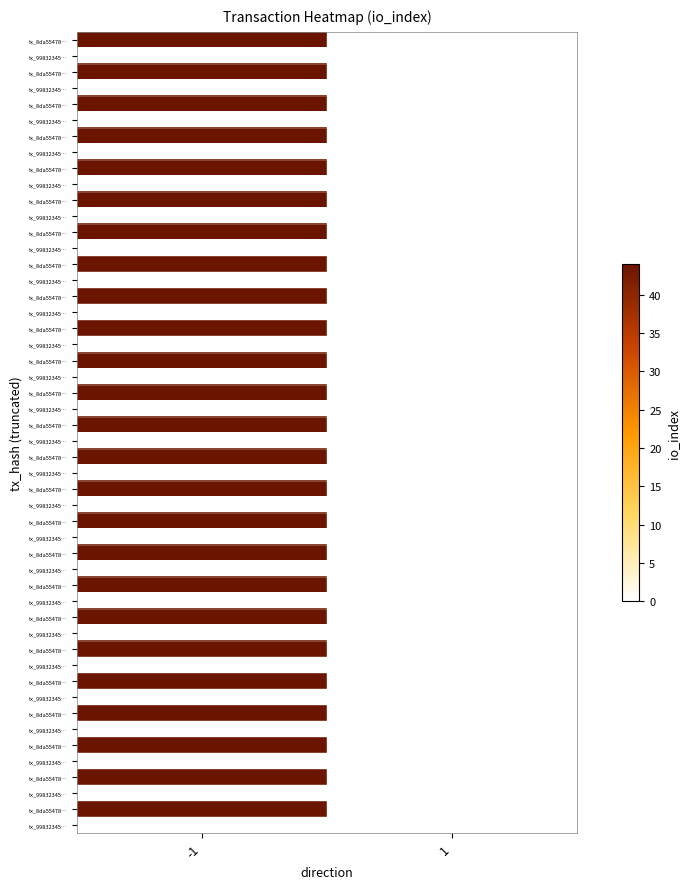

Where is 8da554786e4f2c884504dbffd8341fb244ff42d nearest to the value 22?

-1